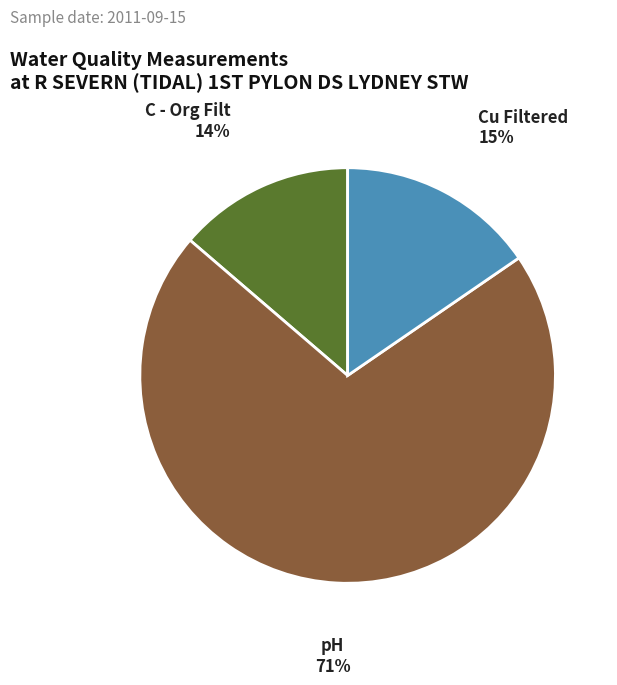

Does C - Org Filt represent more than half of the total?

No